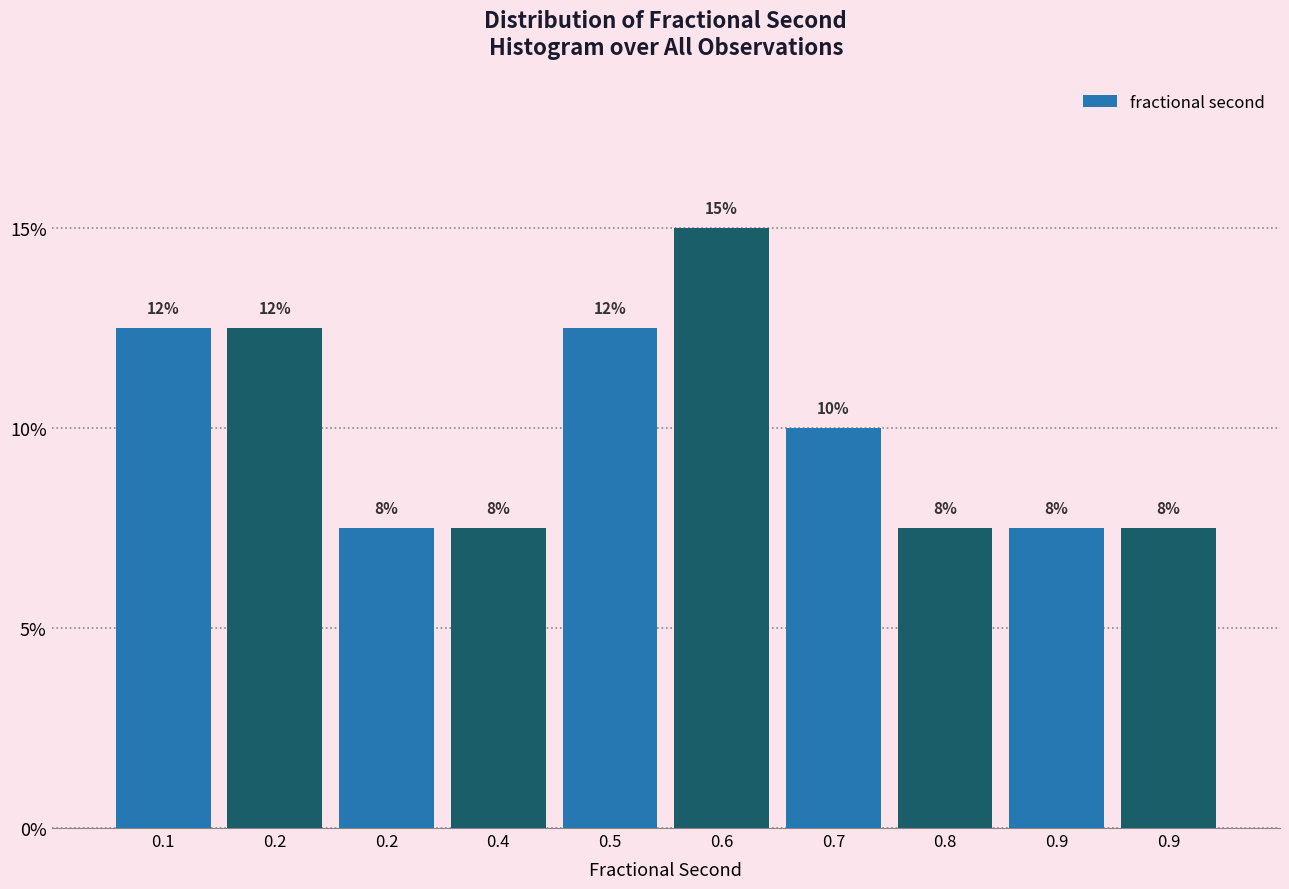

How many bars are there in total?

10